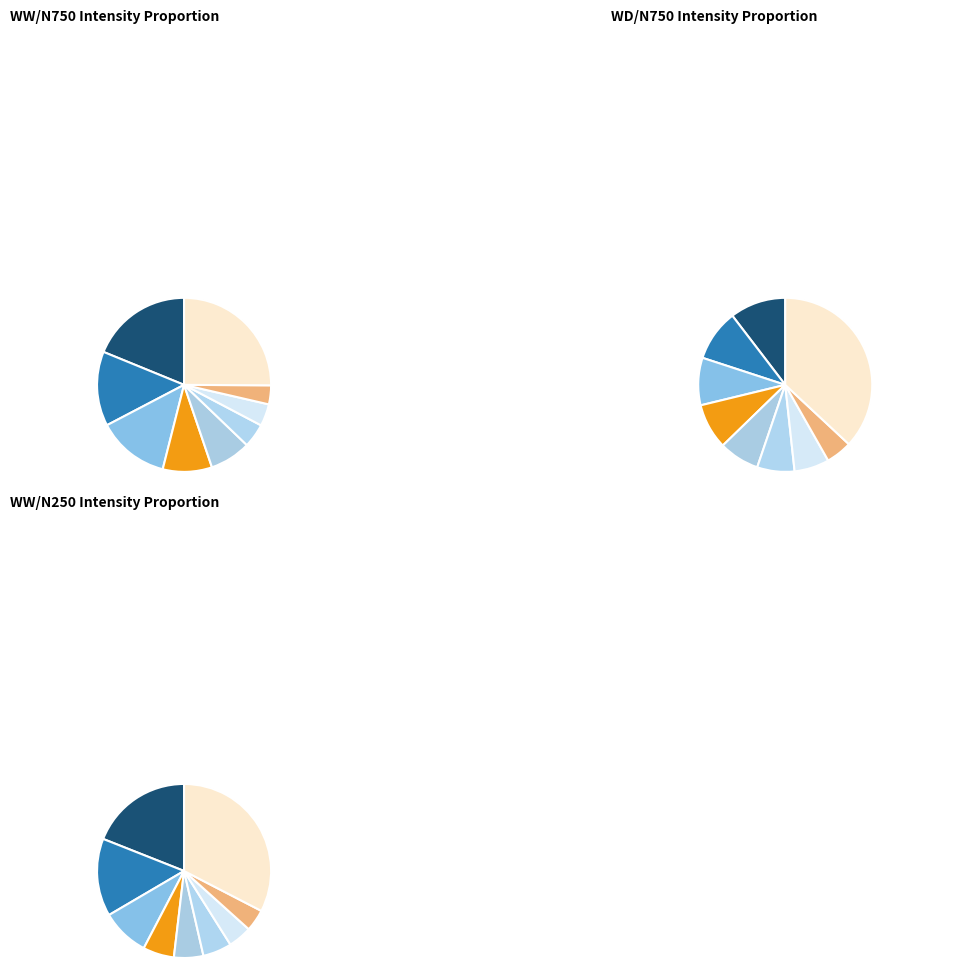

How much of the chart is everything except Q0D4F7?

96.2%